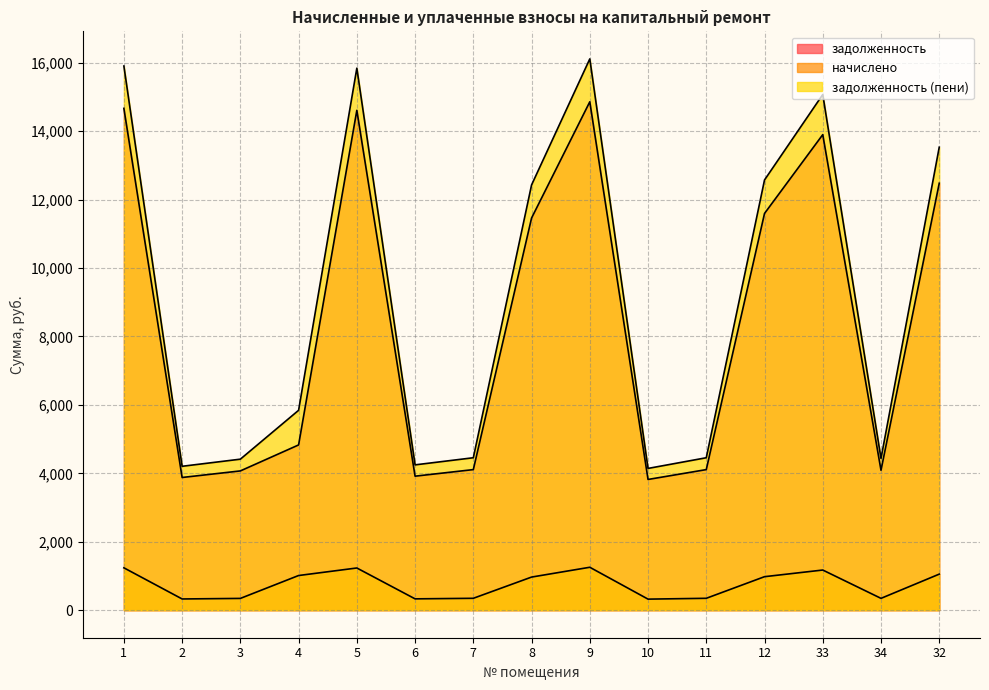

Which series has the largest total across all categories?

задолженность (пени)